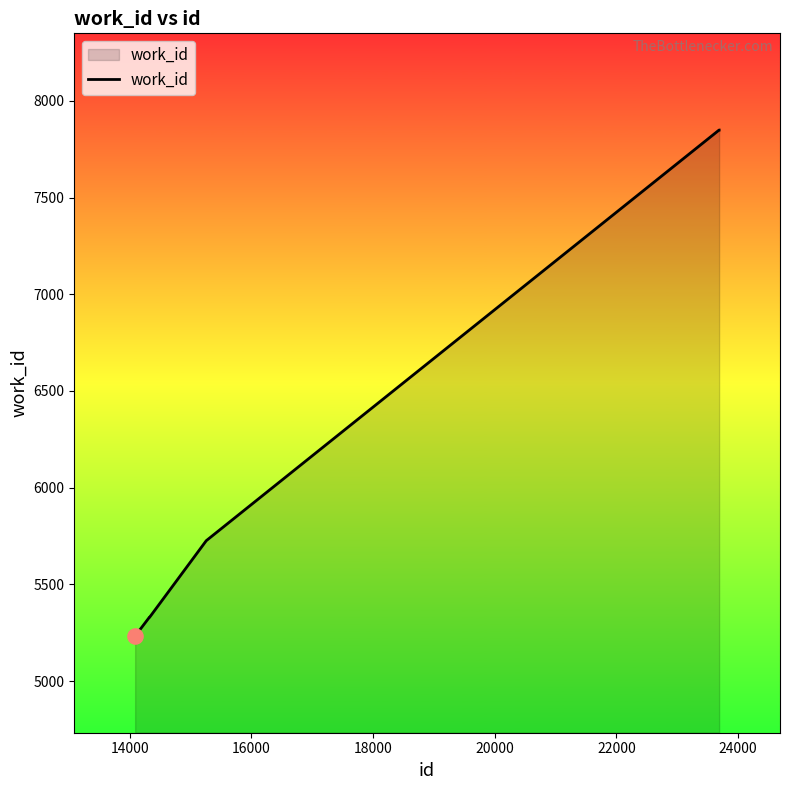

What is the average value?

6220